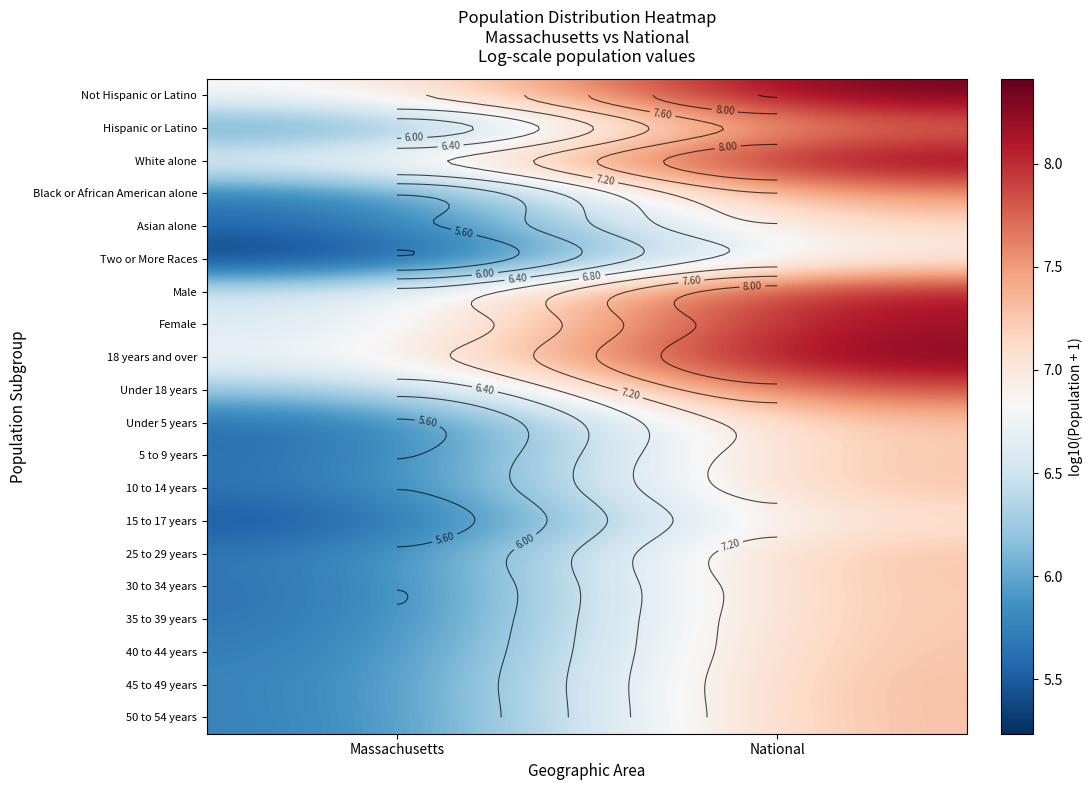

The 50 to 54 years series shows 2.9 at Massachusetts. True or false?

False